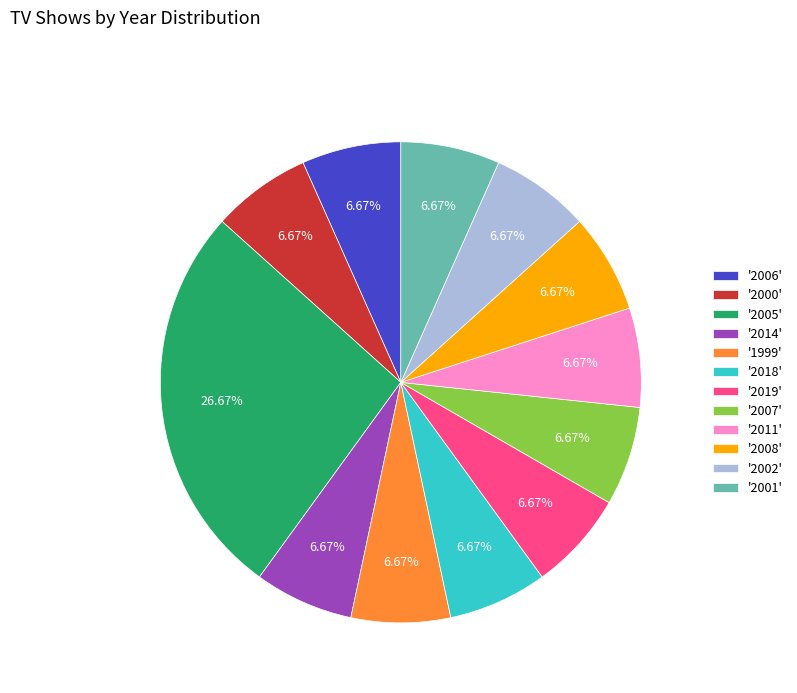

What is the largest slice in the pie chart?

'2005'